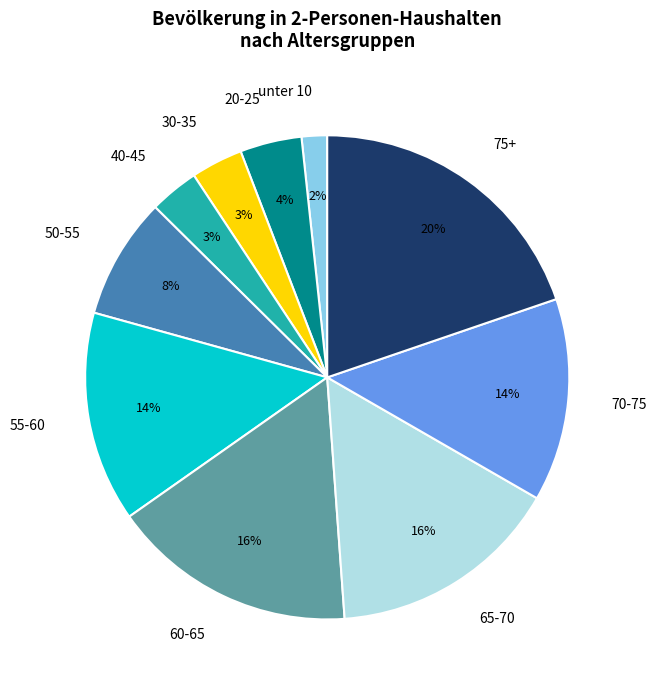

Approximately how many times larger is the value at 55-60 compared to 65-70?

0.9